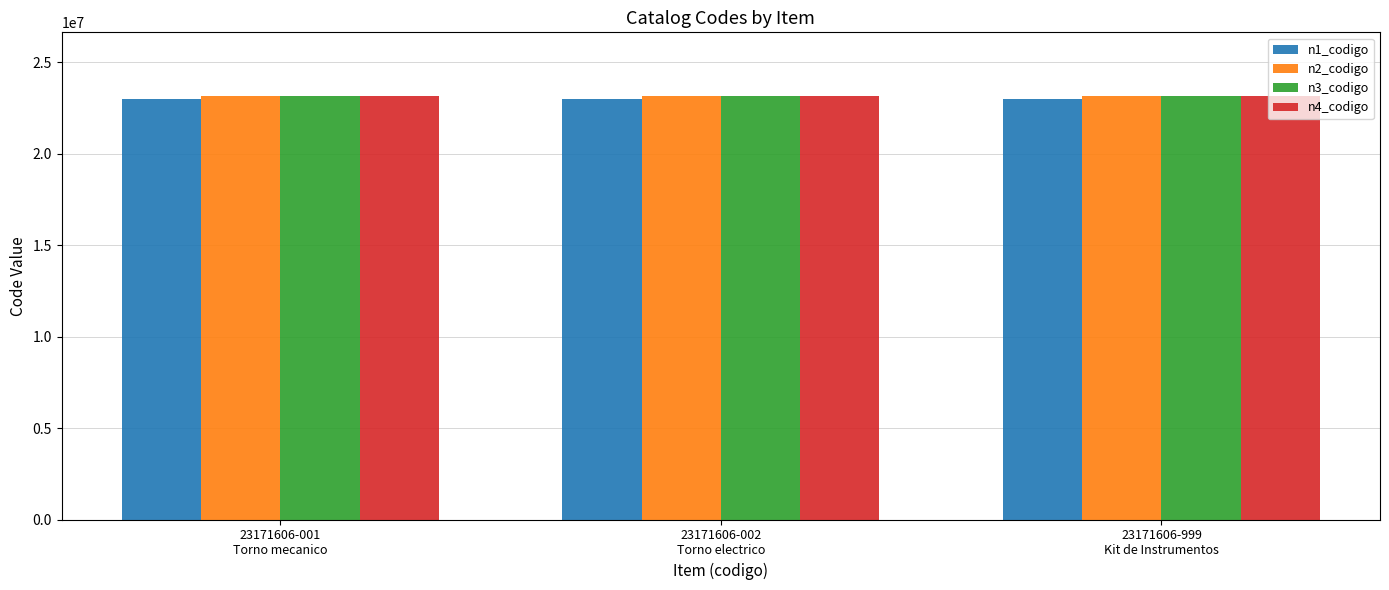

Are the bars horizontal?

No